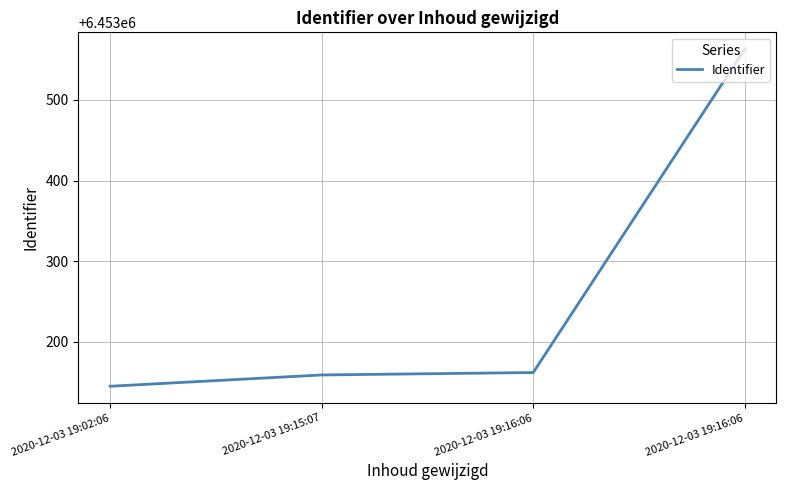

Does the chart have visible grid lines?

Yes